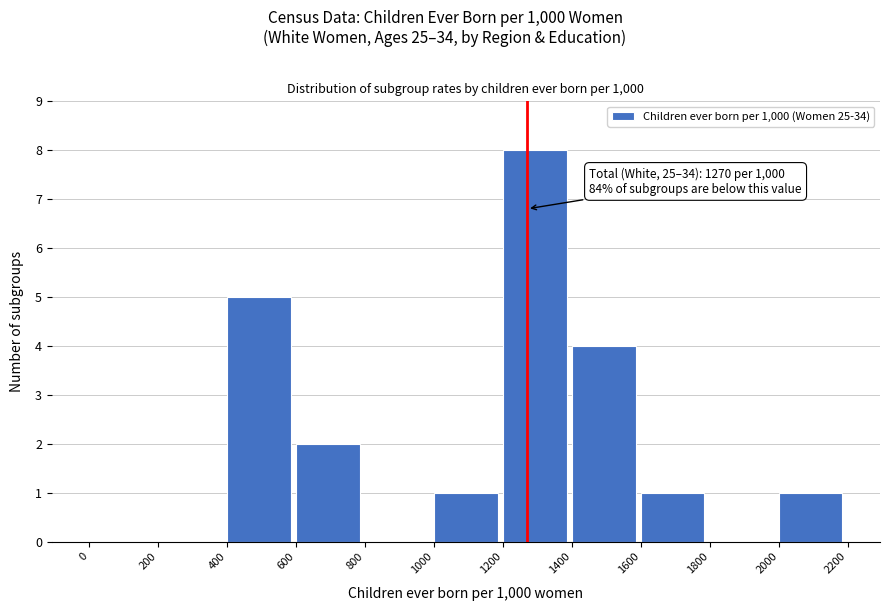

Over which range of the x-axis is the bar tallest?

1200 to 1400